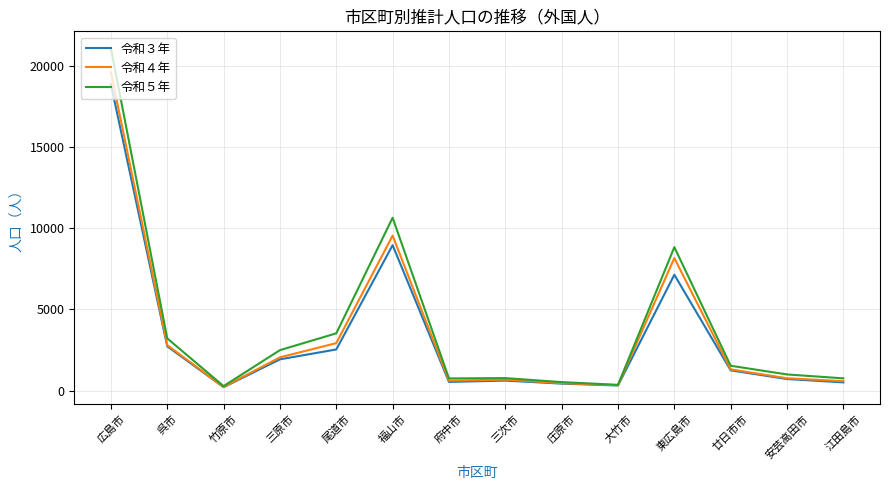

Which label corresponds to the largest value in the chart?

広島市